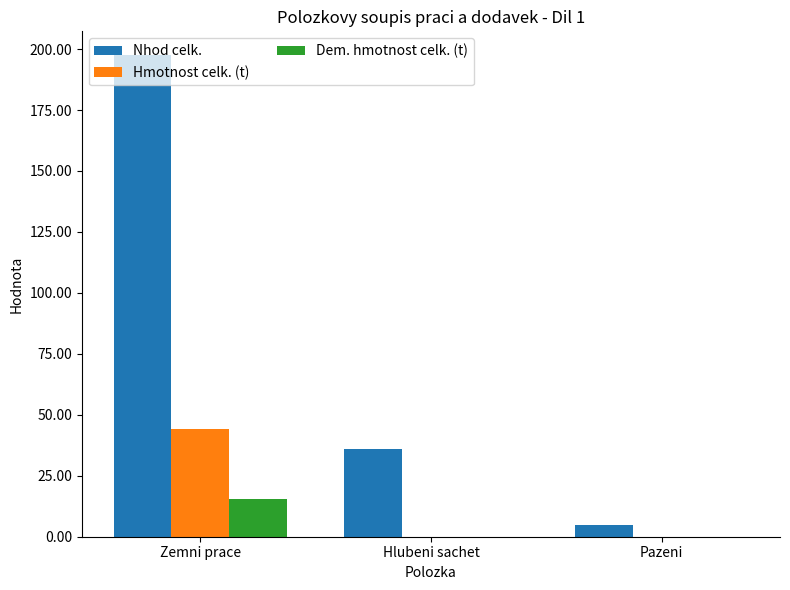

At which category is the sum across all series the highest?

Zemni prace